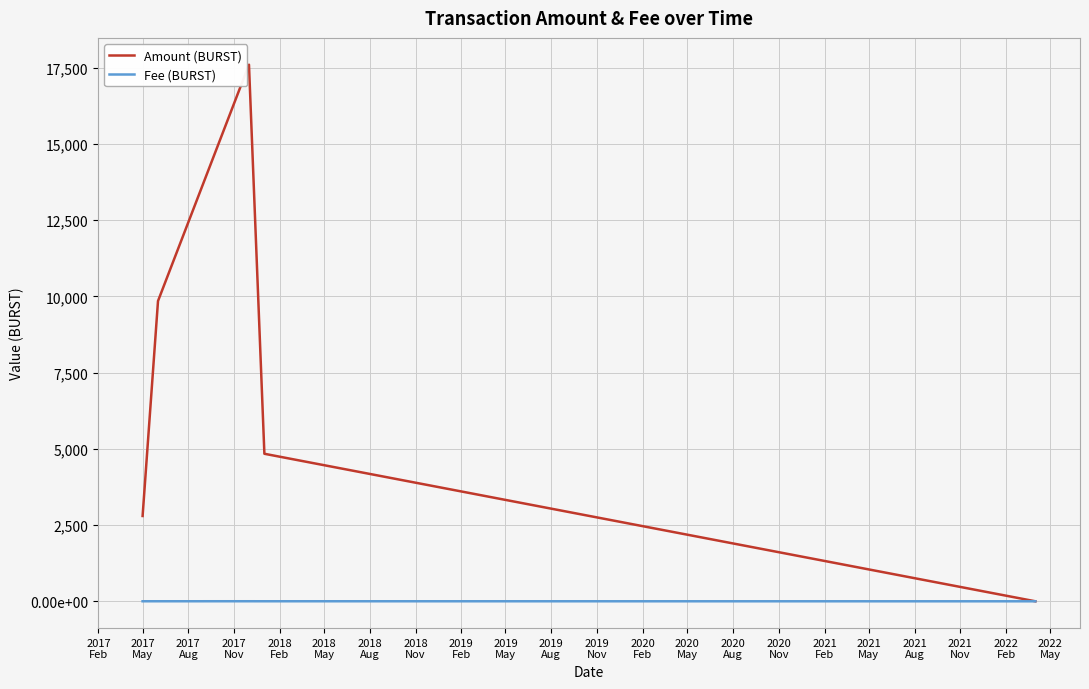

What are all the series names shown in the legend?

Amount (BURST), Fee (BURST)